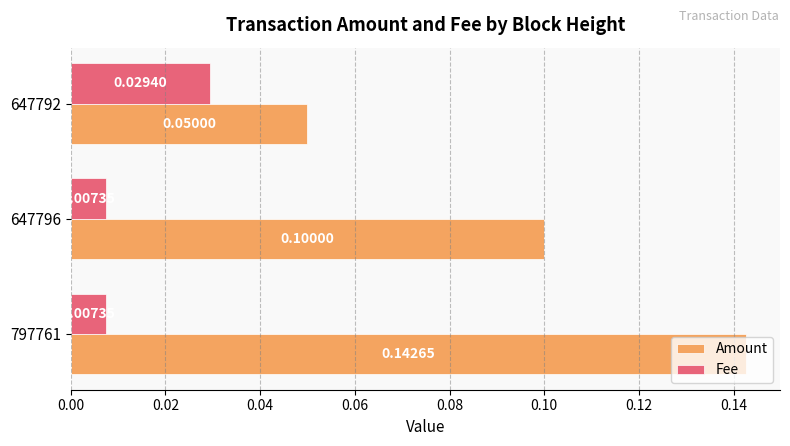

Count the number of categories in the chart.

3